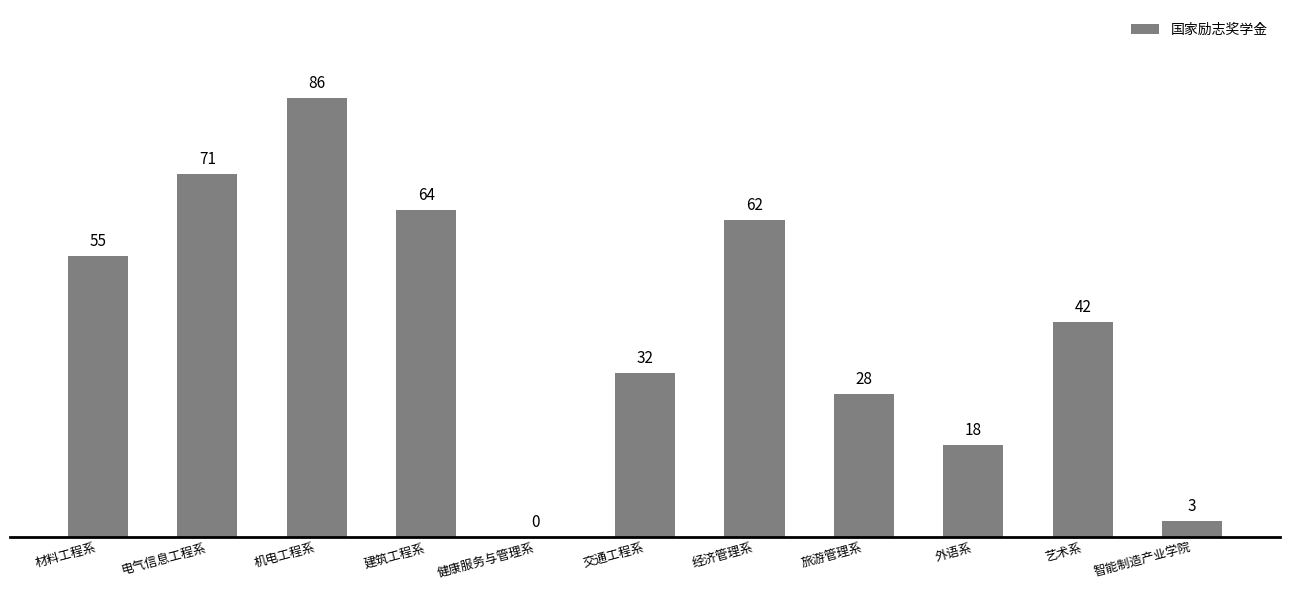

Which has a higher value, 机电工程系 or 经济管理系?

机电工程系